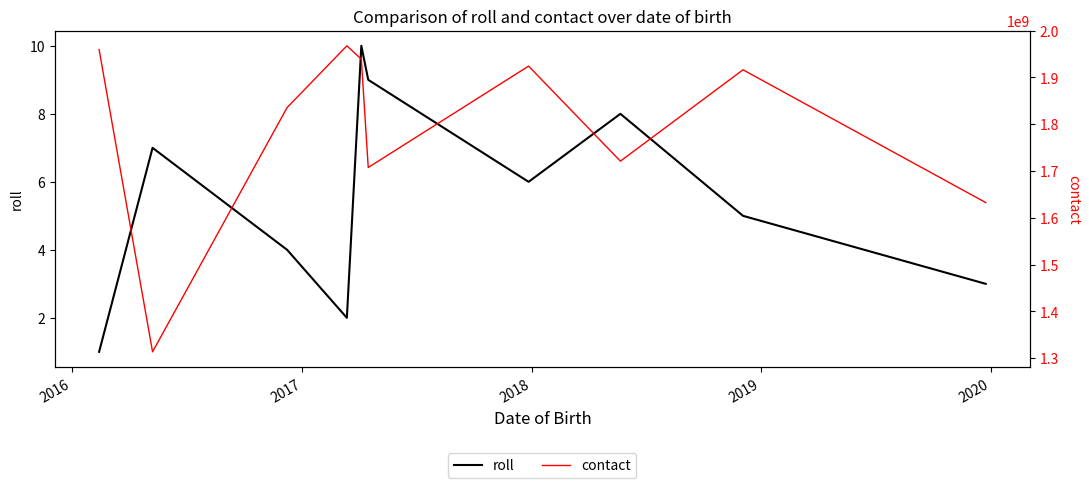

Rank the series by their maximum value, from highest to lowest.

contact, roll